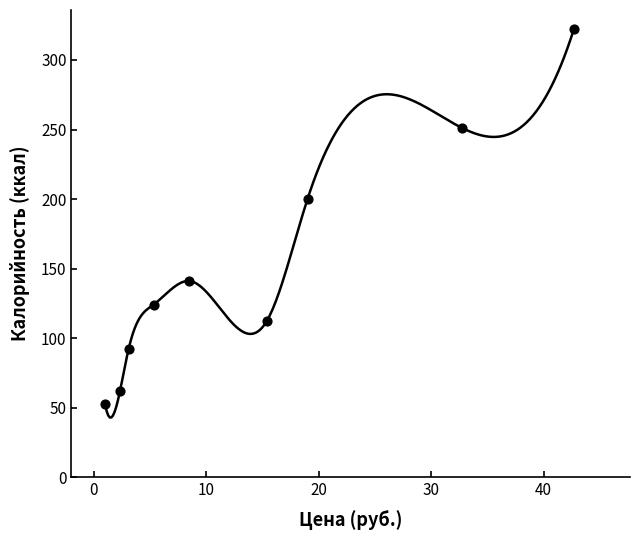

What is the range of Y values (max minus min)?

269.6